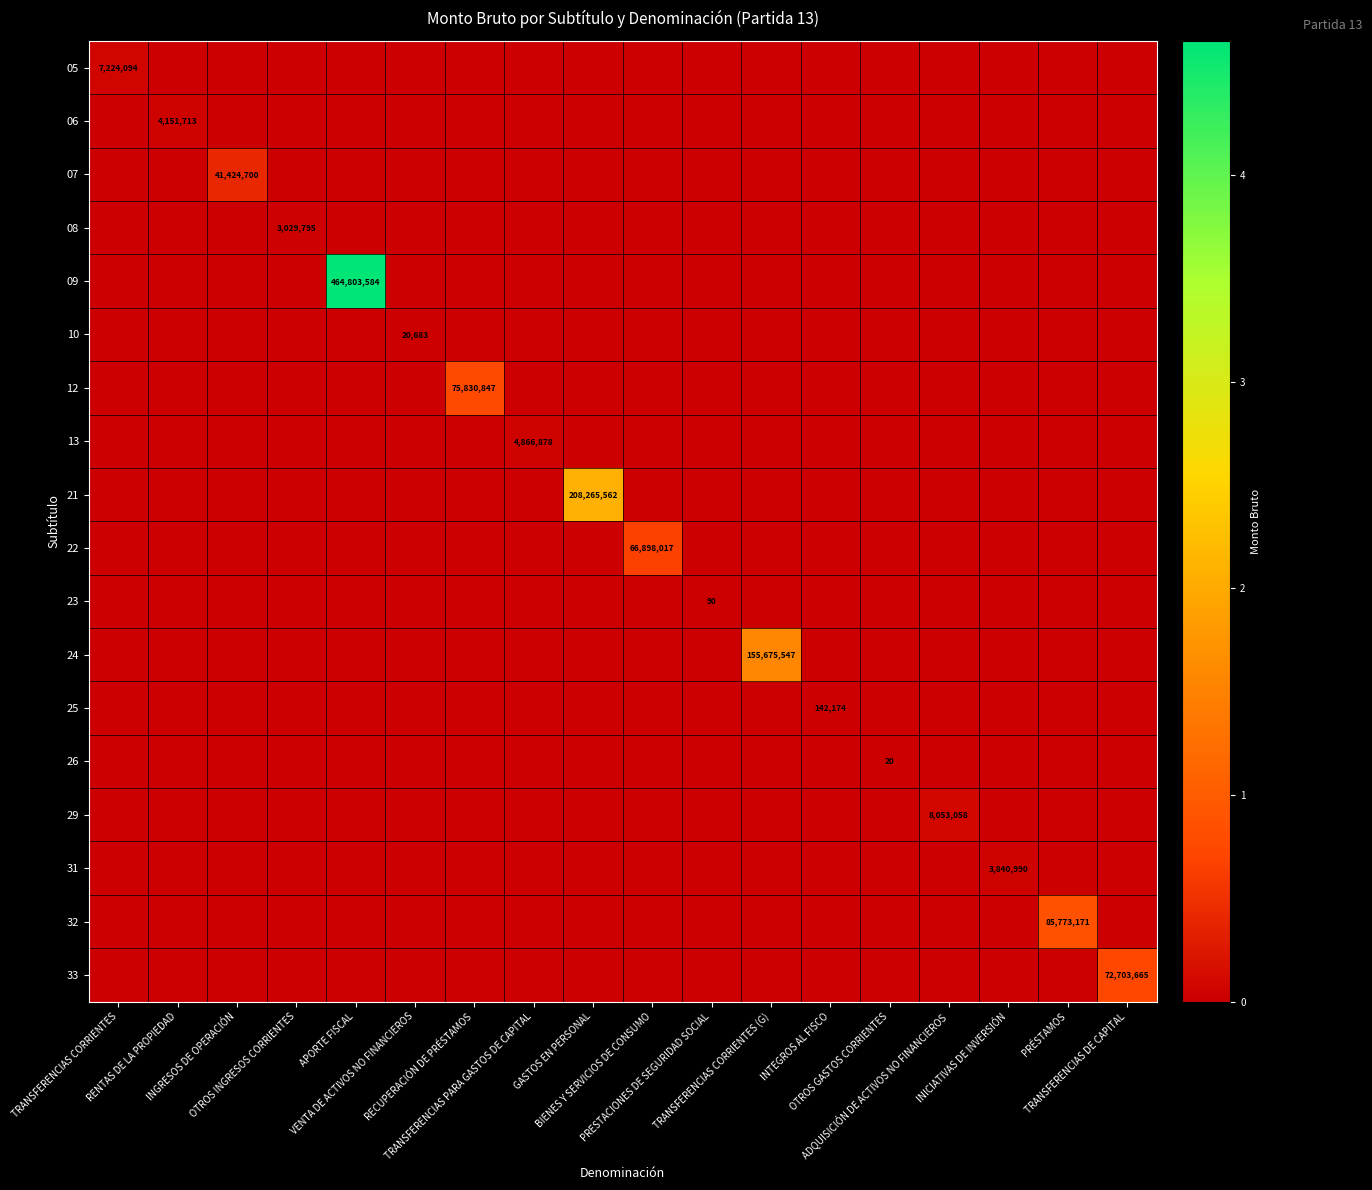

Between TRANSFERENCIAS CORRIENTES (G) and OTROS INGRESOS CORRIENTES, which is larger?

TRANSFERENCIAS CORRIENTES (G)